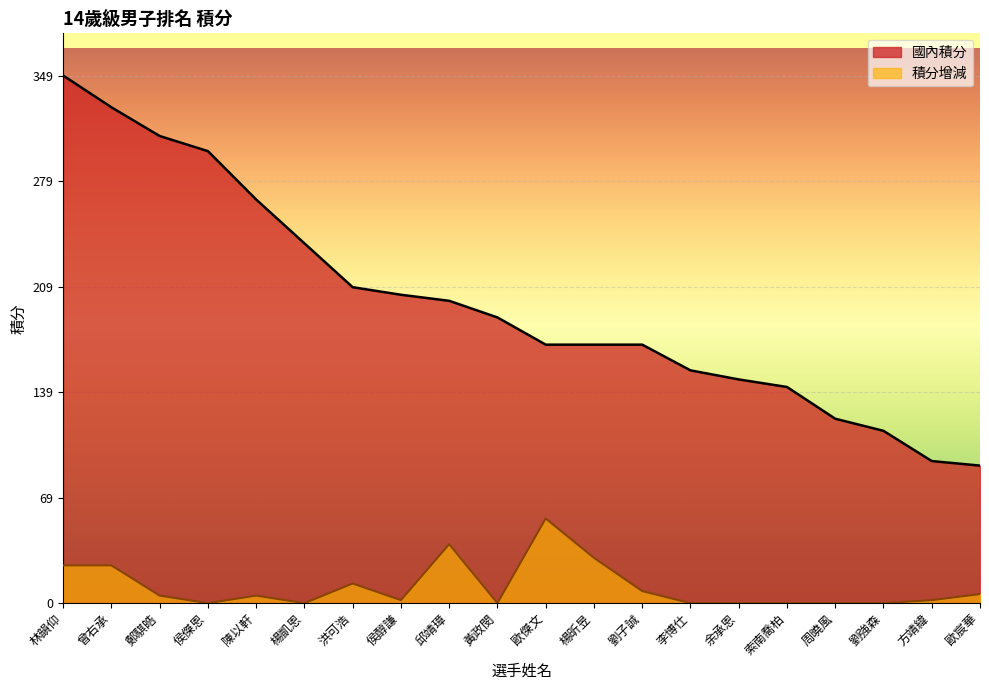

Rank the categories by 國內積分 value from lowest to highest.

歐宸華, 方靖緯, 劉強森, 周曉風, 索南喬柏, 余承恩, 李博仕, 歐傑文, 楊昕昱, 劉子誠, 黃政閔, 邱靖璋, 侯醇謙, 洪可浩, 楊凱恩, 陳以軒, 侯傑恩, 鄭騏皓, 曾右承, 林韻仰